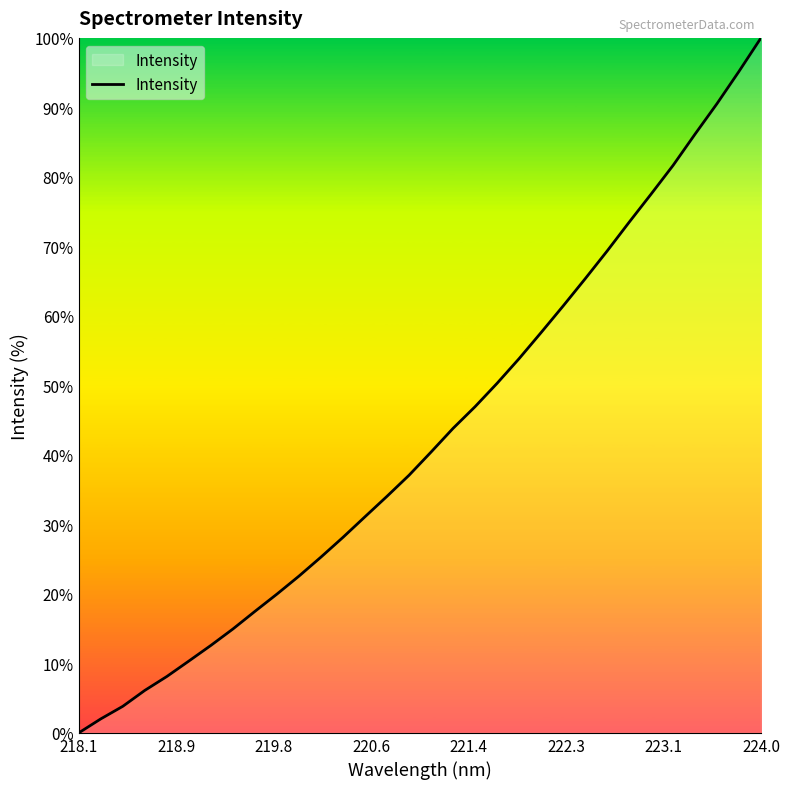

What is the difference between the maximum and minimum values?

100.0